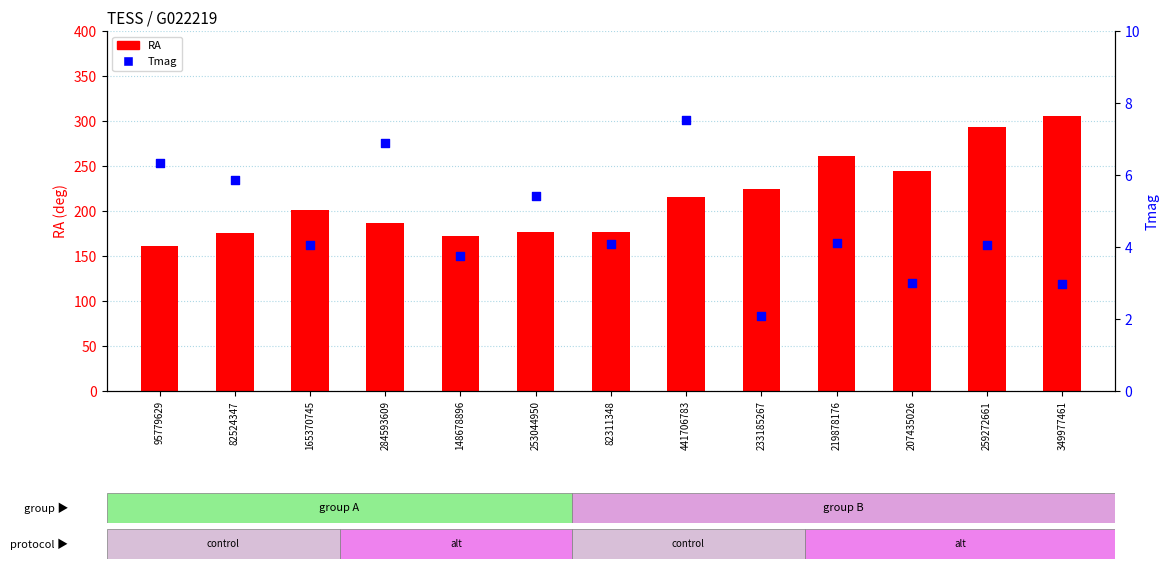

Which series has the largest total across all categories?

RA